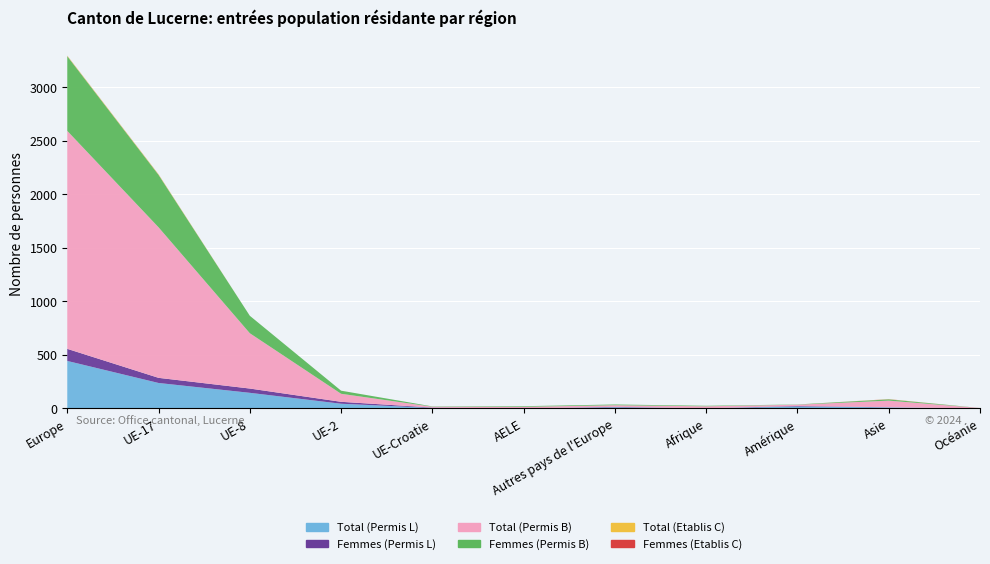

Reading right to left, transcribe all the data shown in this chart.

Total (Permis L): Océanie=1	Asie=10	Amérique=18	Afrique=2	Autres pays de l'Europe=11	AELE=0	UE-Croatie=5	UE-2=44	UE-8=146	UE-17=238	Europe=444
Femmes (Permis L): Océanie=0	Asie=1	Amérique=5	Afrique=0	Autres pays de l'Europe=4	AELE=0	UE-Croatie=3	UE-2=18	UE-8=40	UE-17=48	Europe=113
Total (Permis B): Océanie=3	Asie=62	Amérique=12	Afrique=18	Autres pays de l'Europe=15	AELE=15	UE-Croatie=8	UE-2=75	UE-8=517	UE-17=1407	Europe=2037
Femmes (Permis B): Océanie=0	Asie=12	Amérique=2	Afrique=5	Autres pays de l'Europe=7	AELE=6	UE-Croatie=3	UE-2=29	UE-8=163	UE-17=490	Europe=698
Total (Etablis C): Océanie=0	Asie=1	Amérique=0	Afrique=0	Autres pays de l'Europe=0	AELE=0	UE-Croatie=0	UE-2=0	UE-8=0	UE-17=4	Europe=4
Femmes (Etablis C): Océanie=0	Asie=1	Amérique=0	Afrique=0	Autres pays de l'Europe=0	AELE=0	UE-Croatie=0	UE-2=0	UE-8=0	UE-17=1	Europe=1